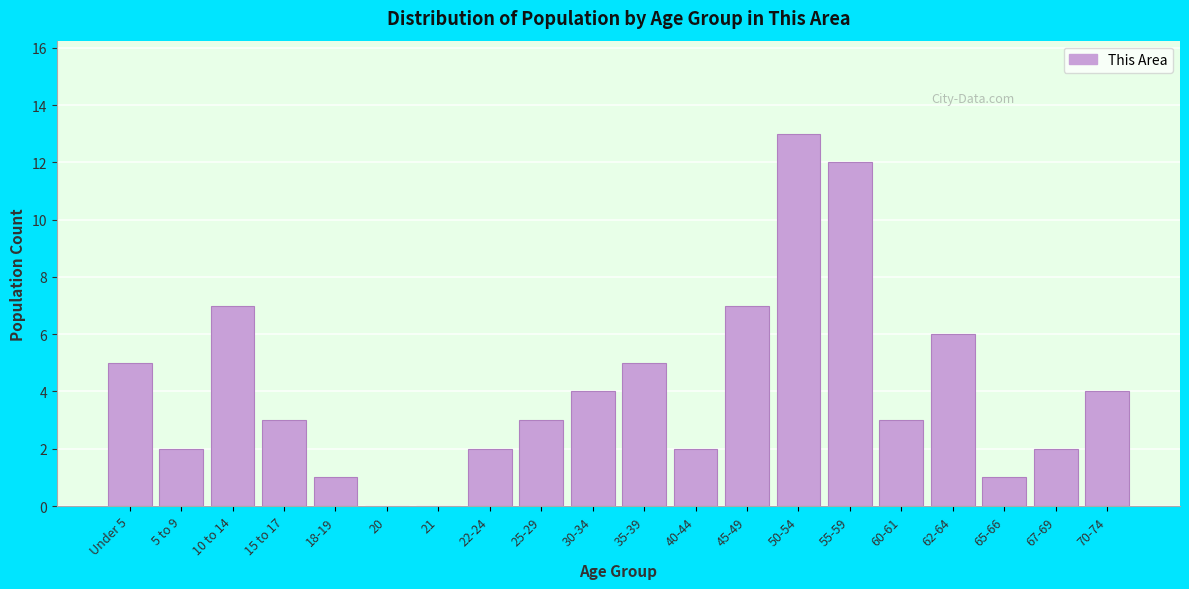

Reading left to right, transcribe all the data shown in this chart.

Under 5=5	5 to 9=2	10 to 14=7	15 to 17=3	18-19=1	20=0	21=0	22-24=2	25-29=3	30-34=4	35-39=5	40-44=2	45-49=7	50-54=13	55-59=12	60-61=3	62-64=6	65-66=1	67-69=2	70-74=4